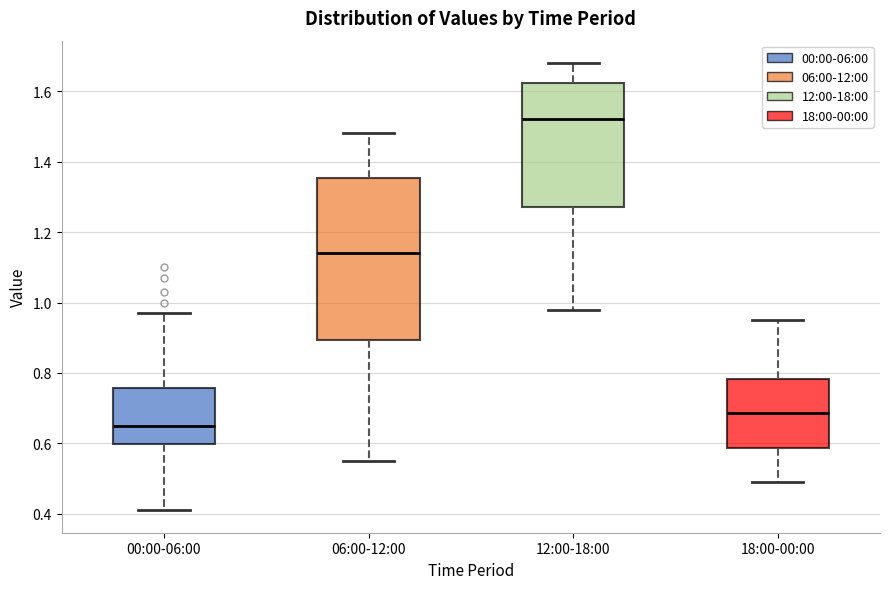

Which box's median line is the highest?

12:00-18:00